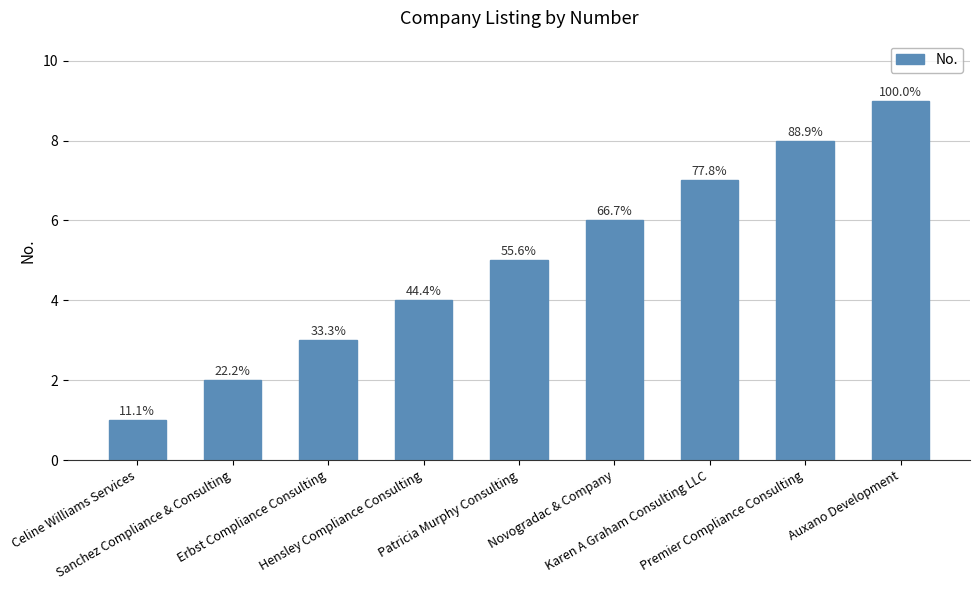

What is the change in value from Sanchez Compliance & Consulting to Premier Compliance Consulting?

+6